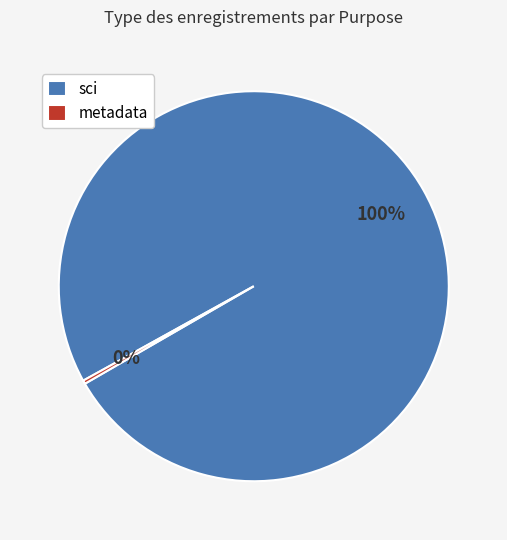

To the nearest percent, what is the average slice percentage?

50%